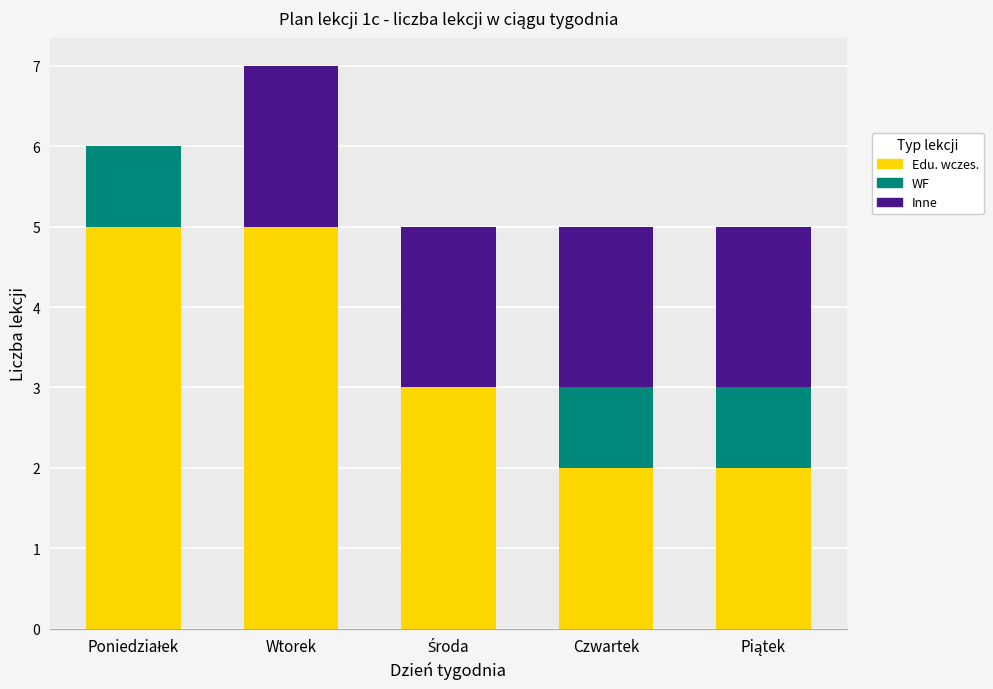

What are all the series names shown in the legend?

Edu. wczes., WF, Inne